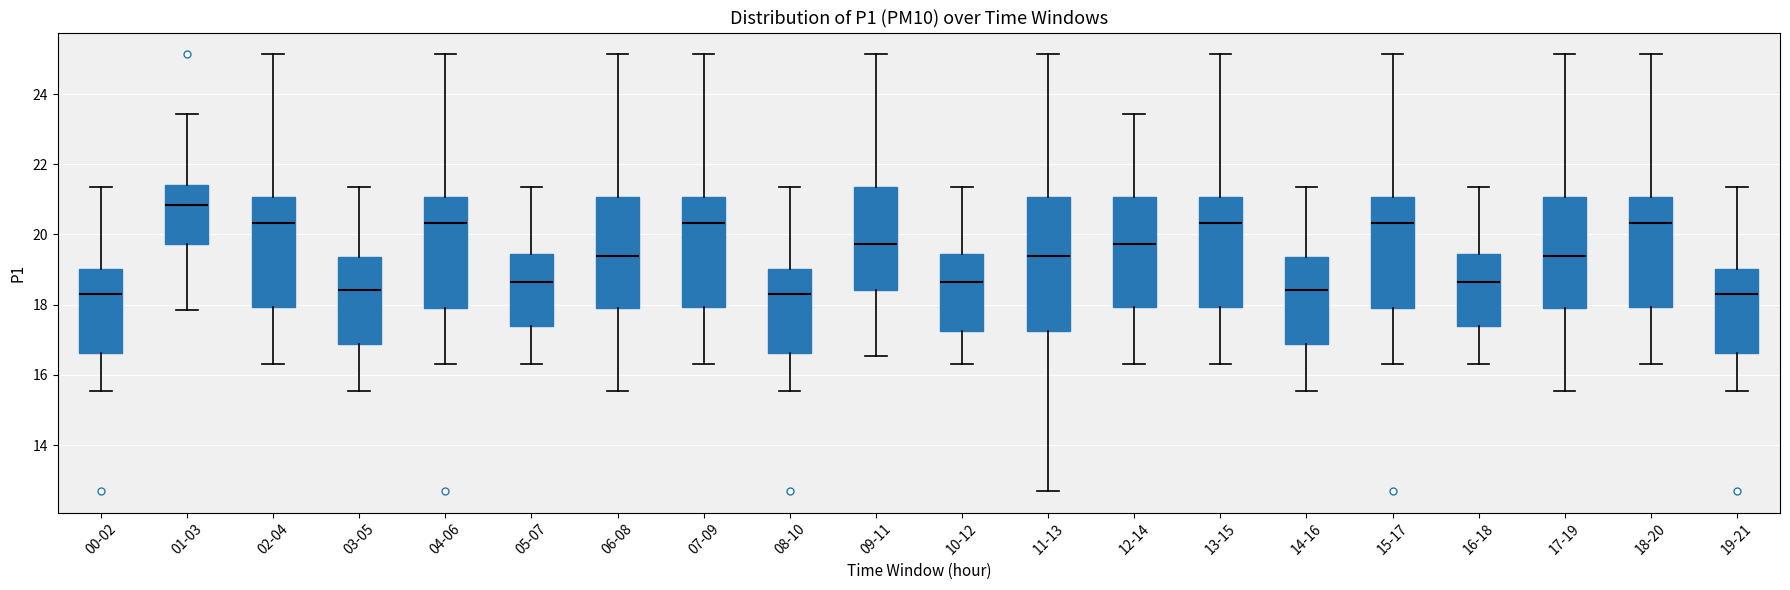

Which box is the tallest, from its lower edge to its upper edge?

11-13